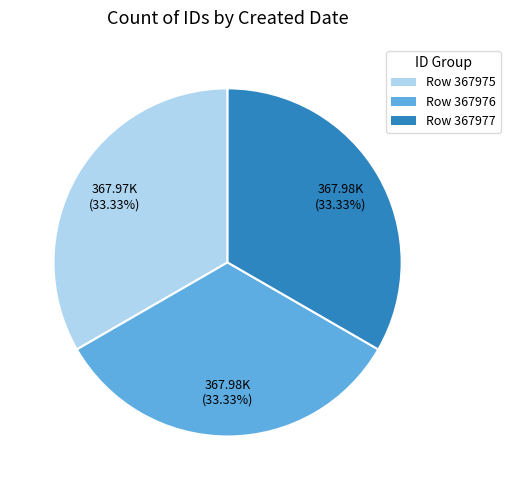

Is there any slice that represents more than half of the pie?

No